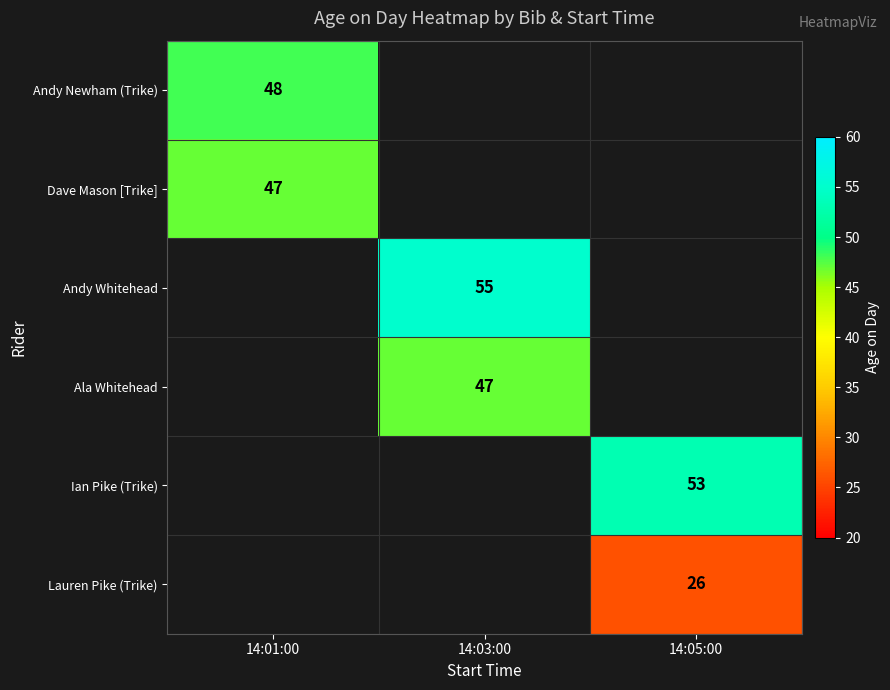

What value does the Ian Pike (Trike) series have at 14:05:00?

53.0